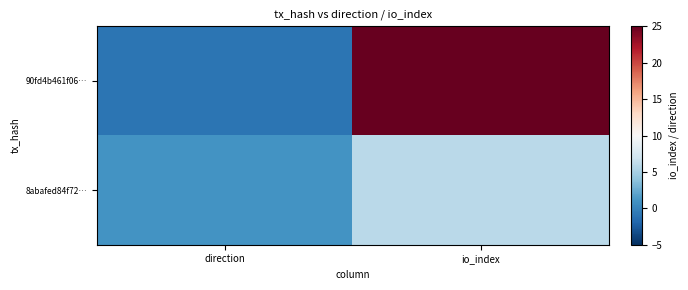

Reading left to right, list all the values displayed in this chart.

90fd4b461f06…: direction=-1	io_index=25
8abafed84f72…: direction=1	io_index=6